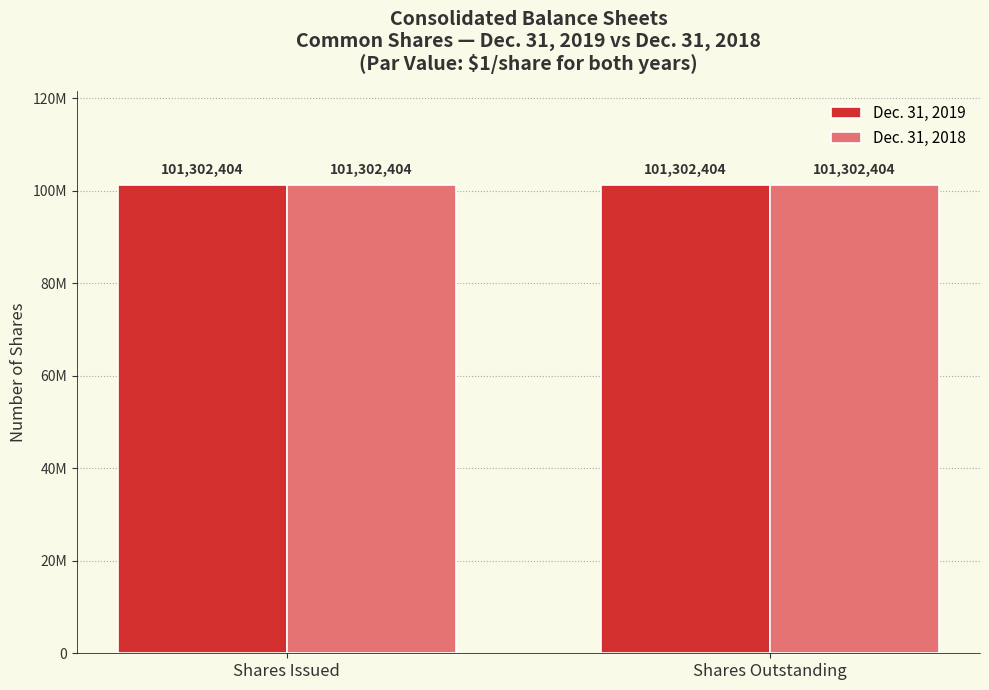

At which category is the sum across all series the highest?

Common shares issued
(shares)